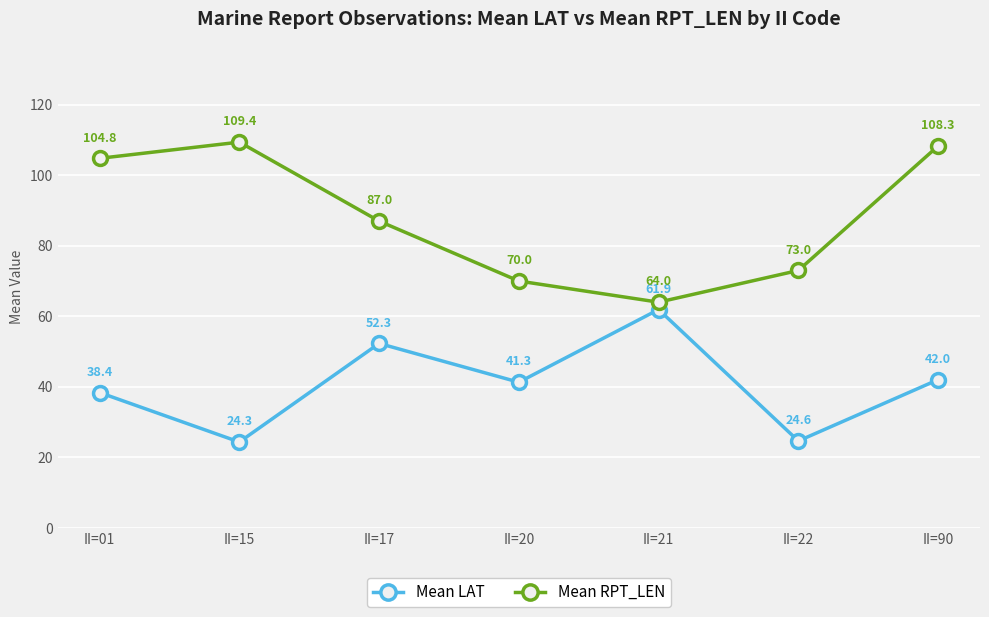

True or false: Mean LAT and Mean RPT_LEN intersect in this chart.

False